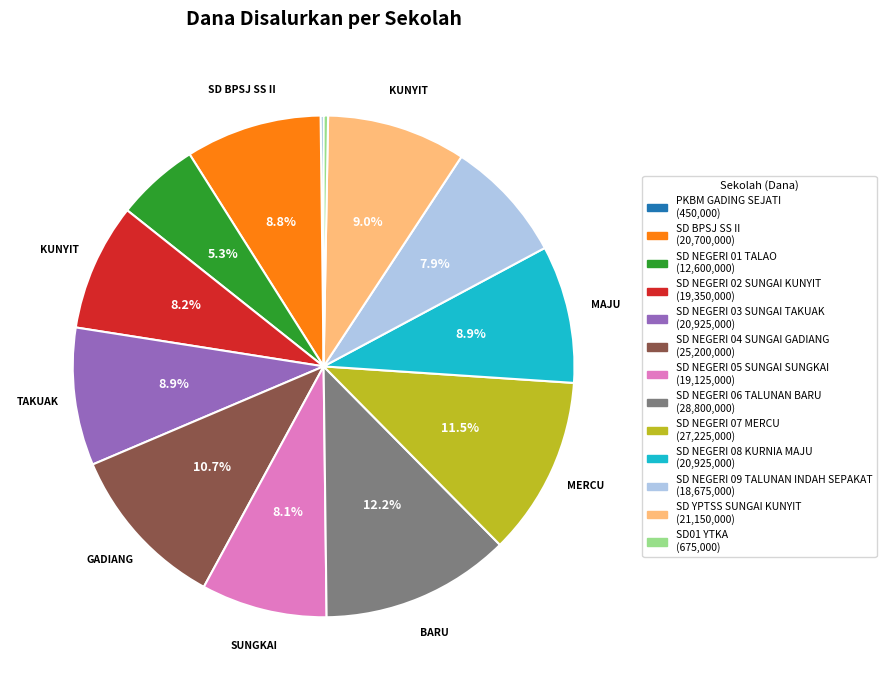

Which slice is the largest?

SD NEGERI 06 TALUNAN BARU